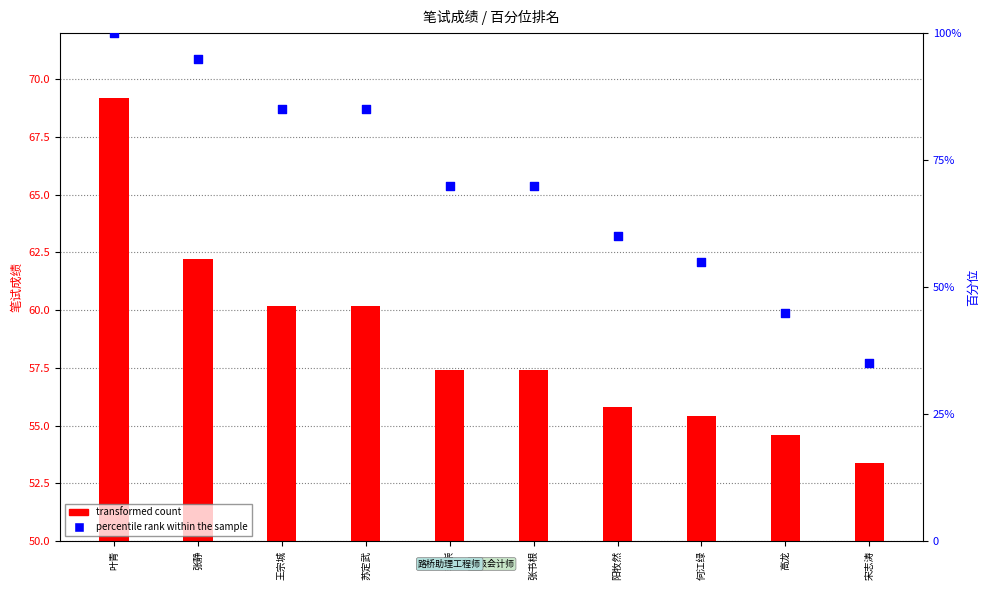

Is the value of percentile rank within the sample at 苏定武 greater than the value of transformed count at 何江绿?

Yes